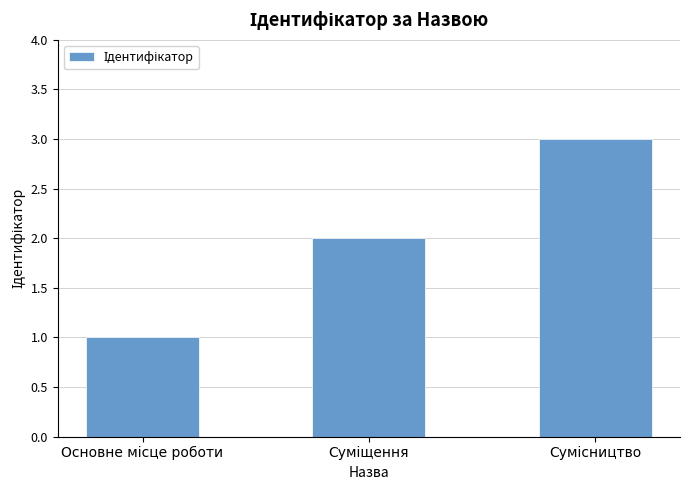

What is the maximum value shown in the chart?

3